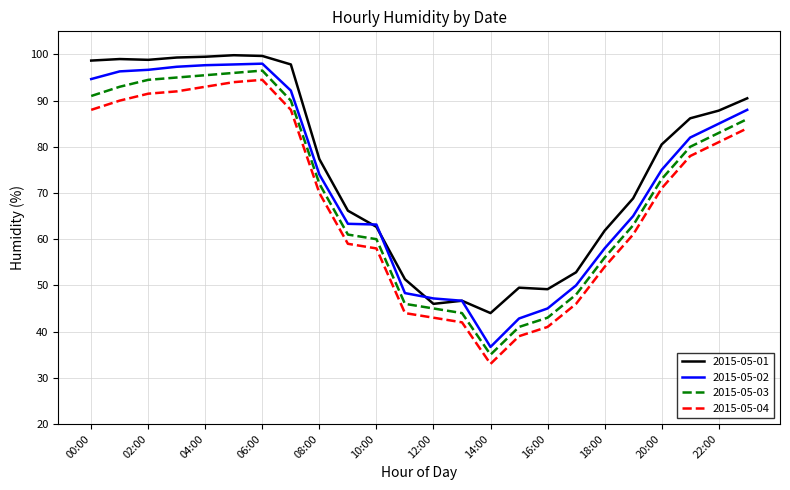

True or false: 2015-05-03 and 2015-05-04 intersect in this chart.

False